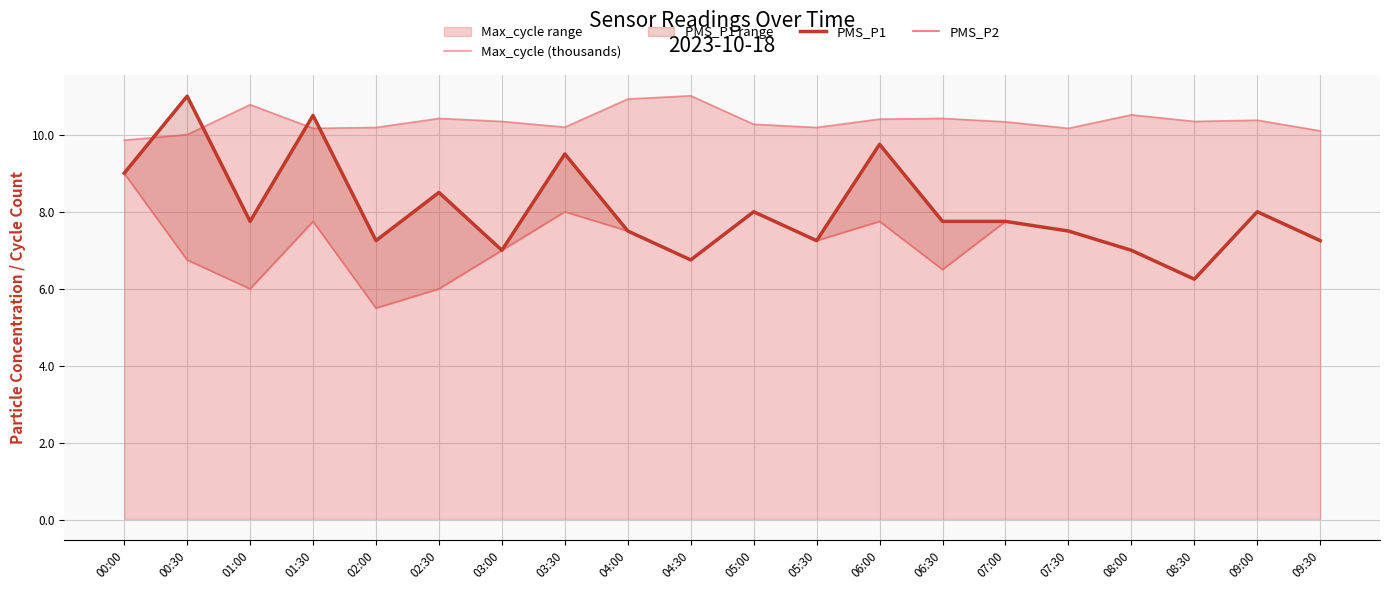

What is the total value across all series at 00:30?

27.8